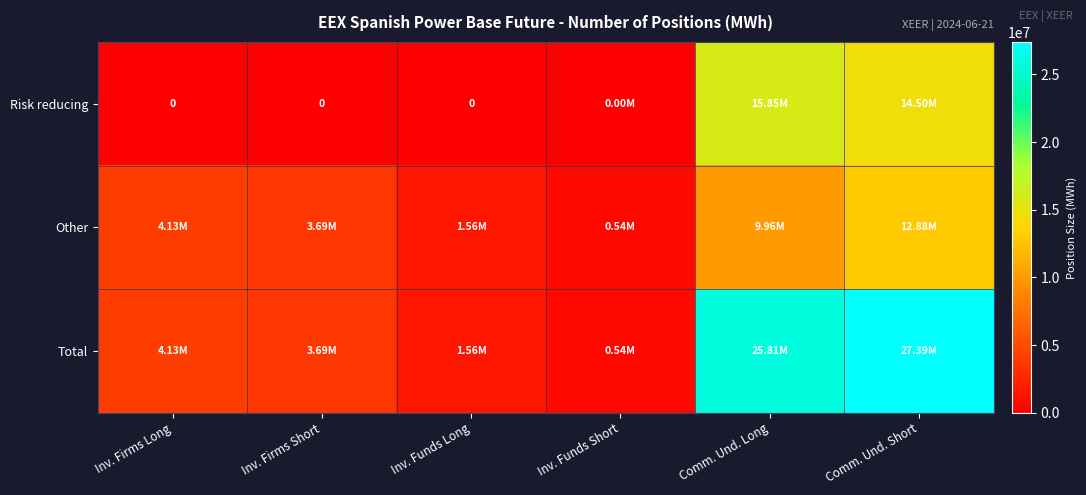

What is the sum of all Other values?

32769224